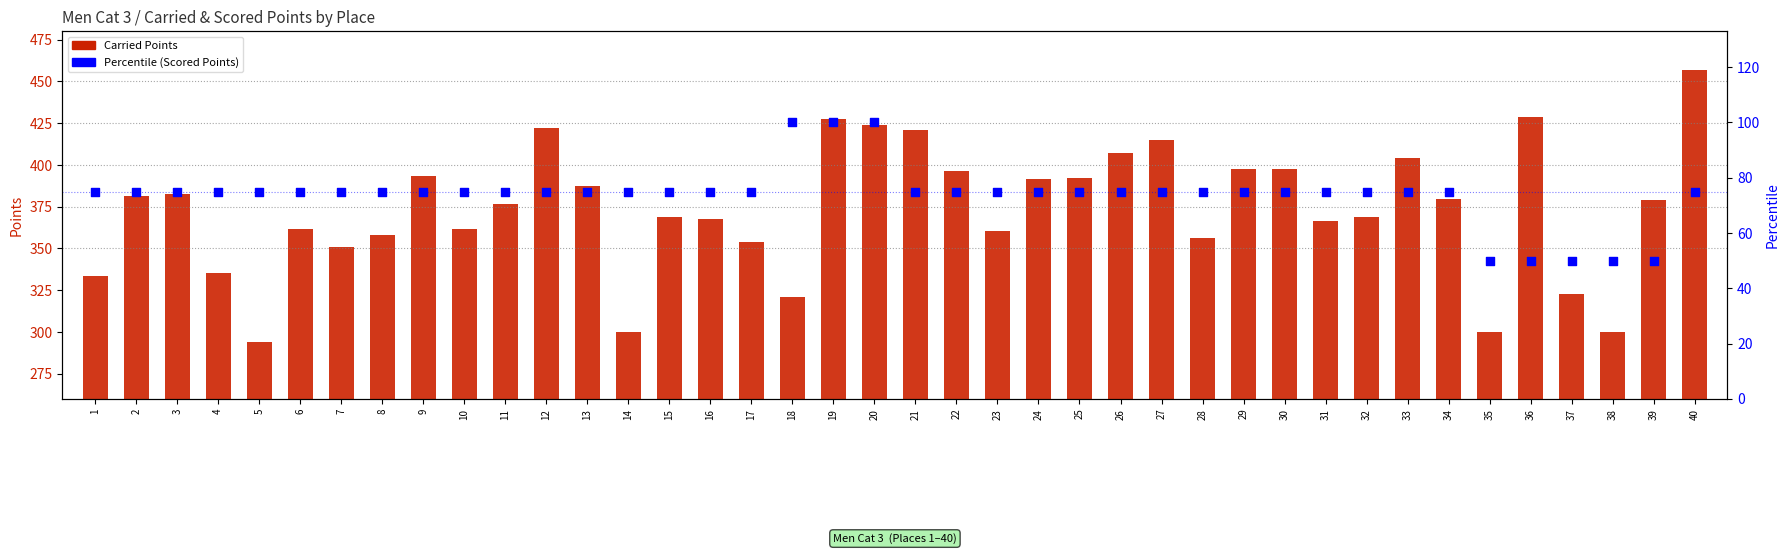

Is the value of Percentile (Scored Points) at 31 greater than the value of Carried Points at 10?

No